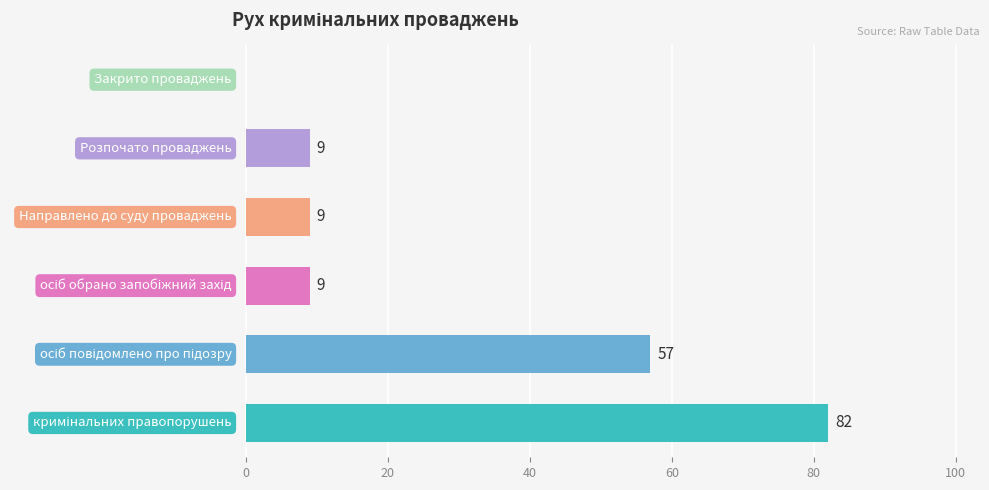

What is the greatest value displayed?

82